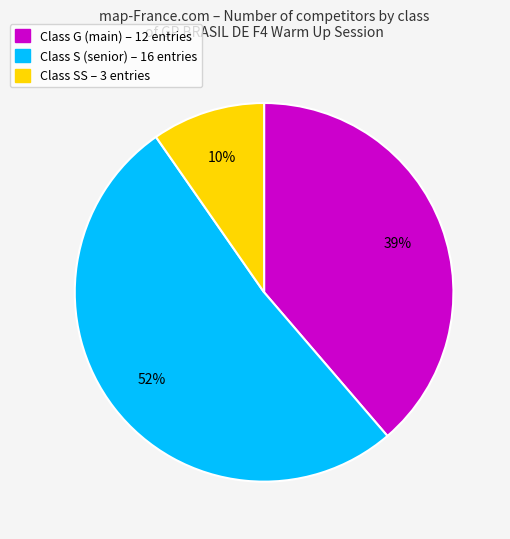

Does any single category account for the majority?

Yes